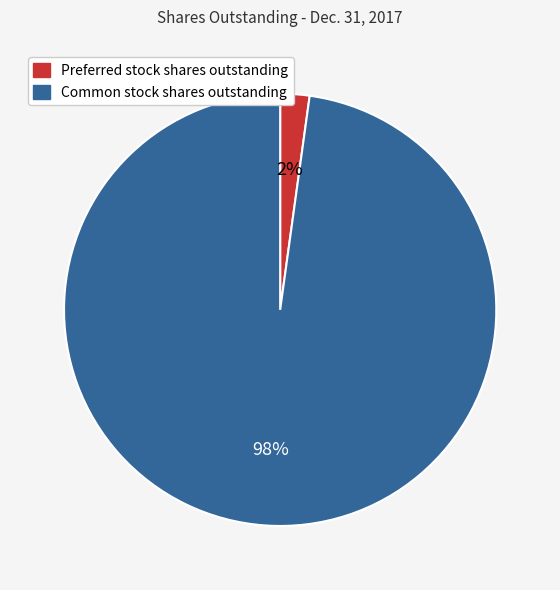

What is the largest slice in the pie chart?

Common stock shares outstanding